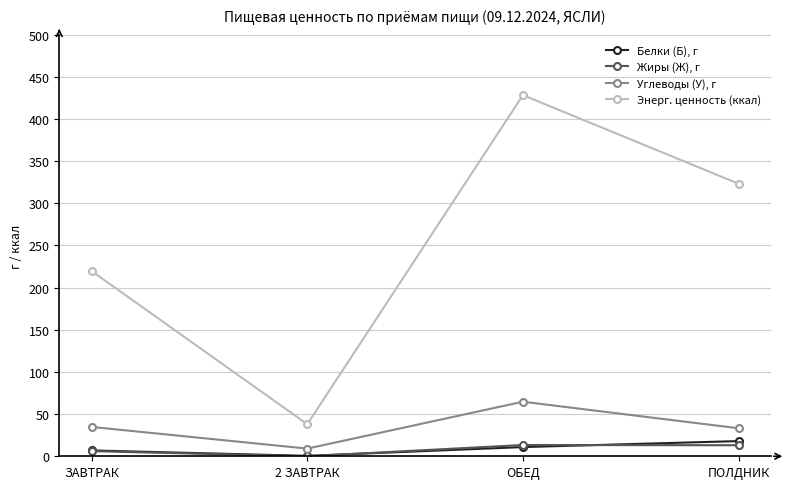

What is the minimum value for Белки (Б), г?

0.5